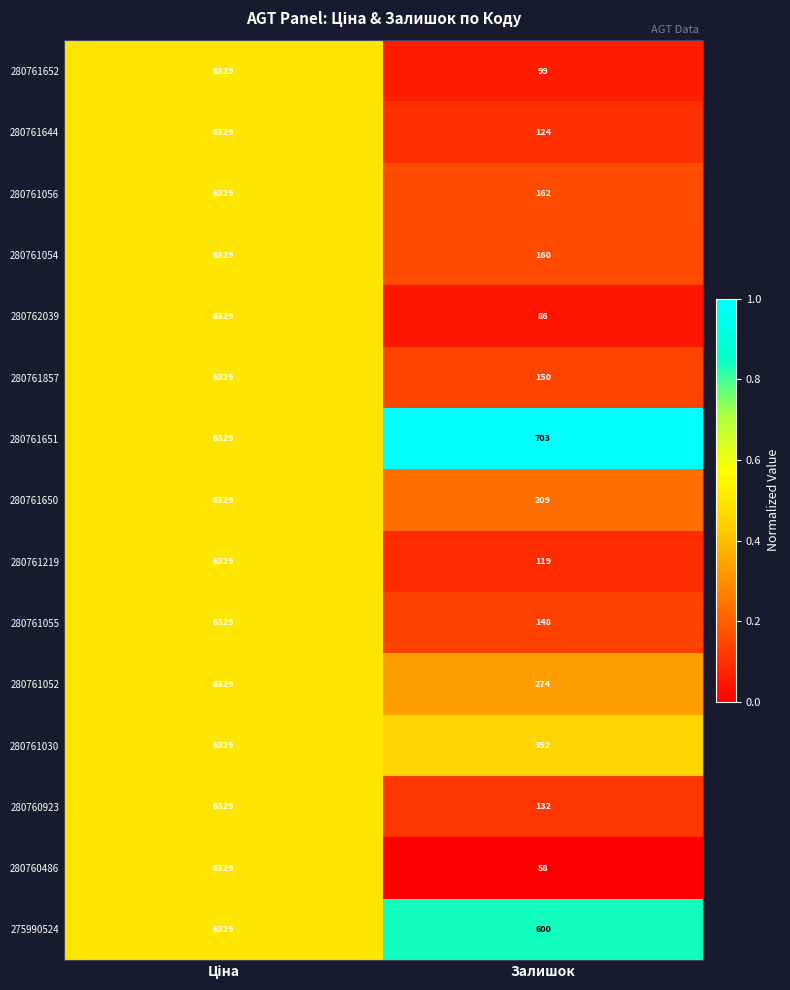

Which series has the largest range (max minus min)?

280760486